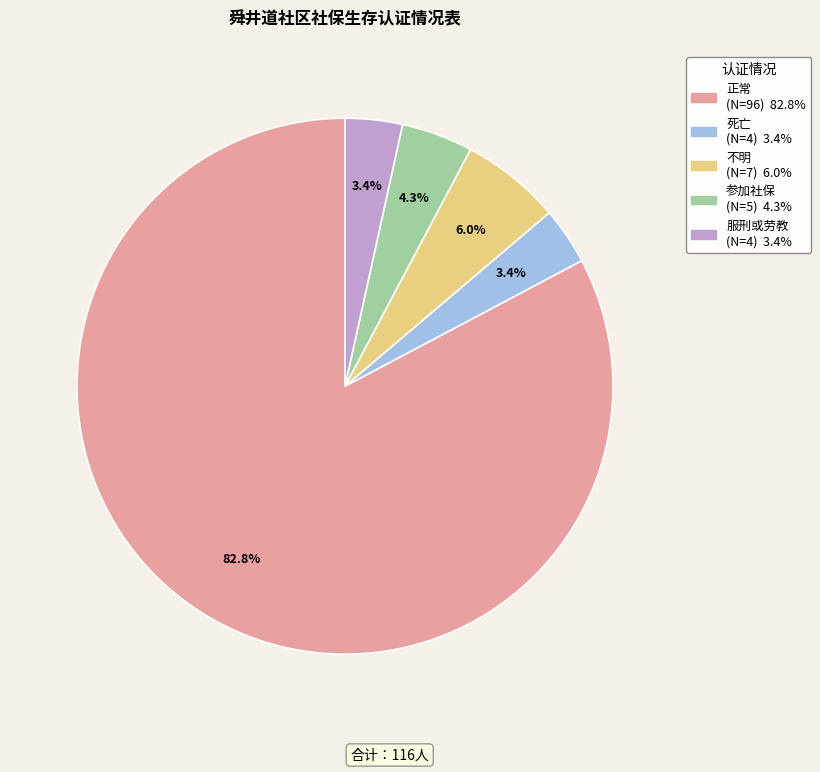

The 正常 slice represents 89% of the pie. True or false?

False